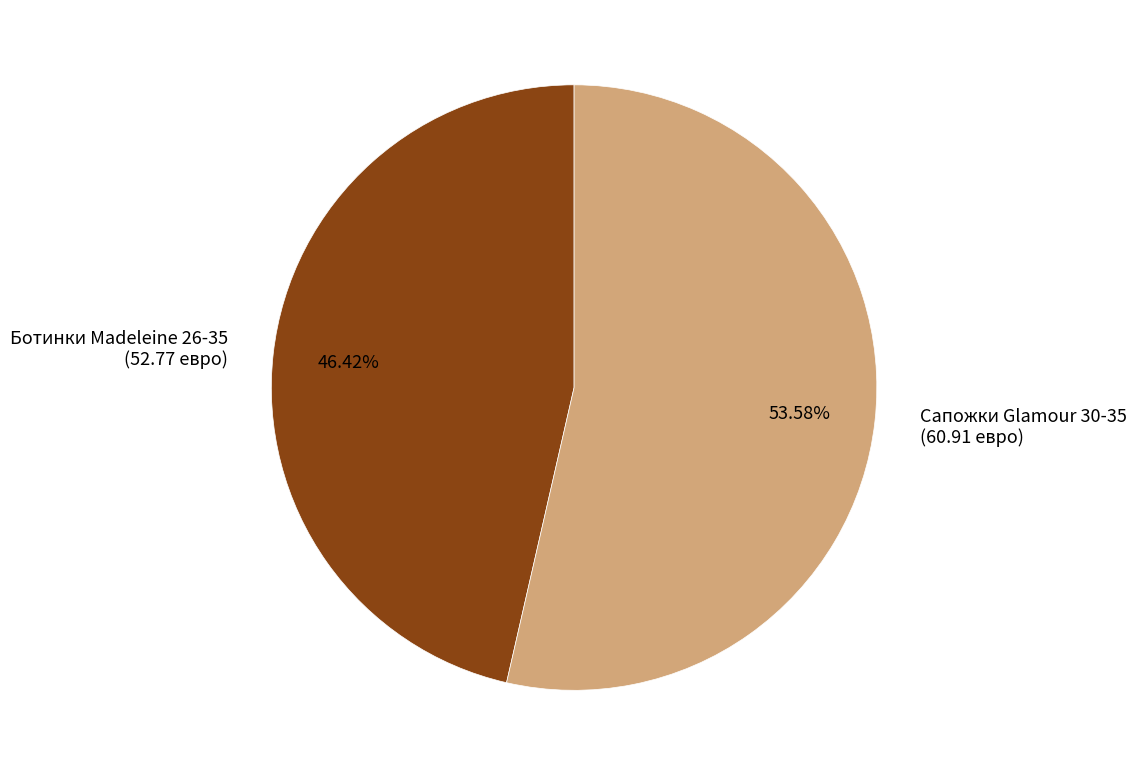

Does any single category account for the majority?

Yes